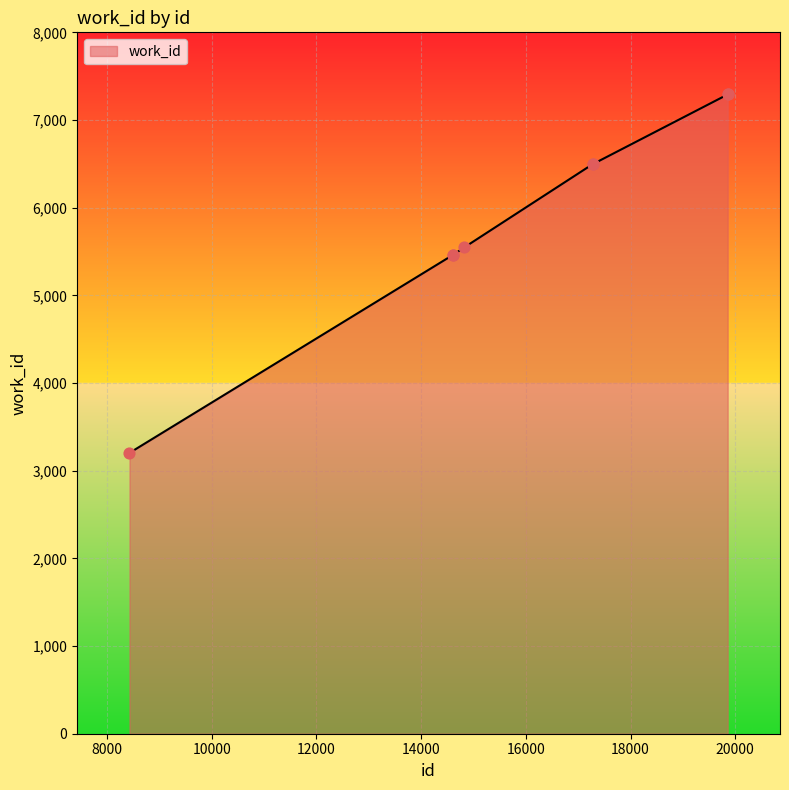

What is the difference between the maximum and minimum values?

4088